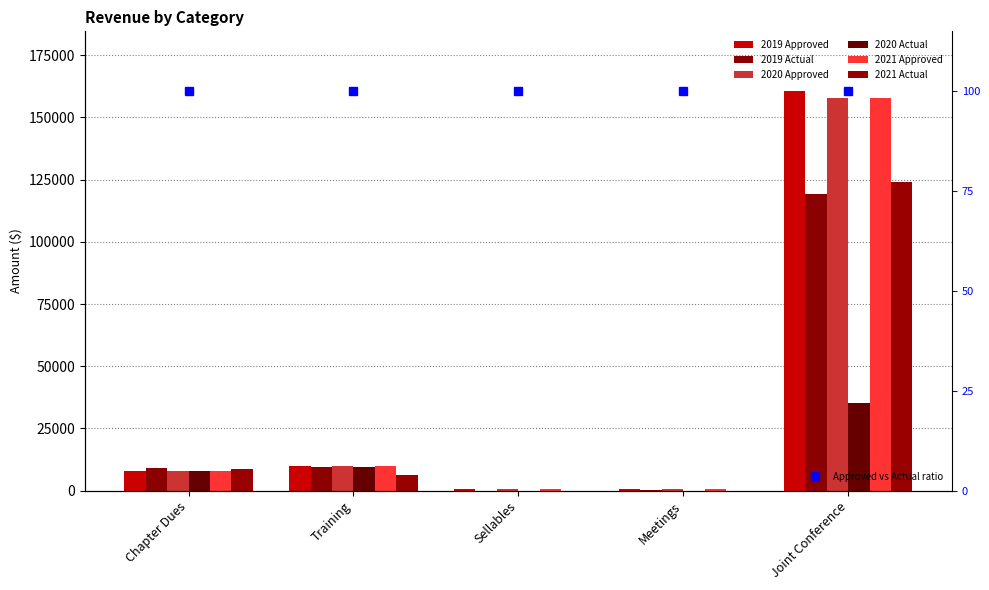

The 2020 Actual series shows 12513.3 at Training. True or false?

False